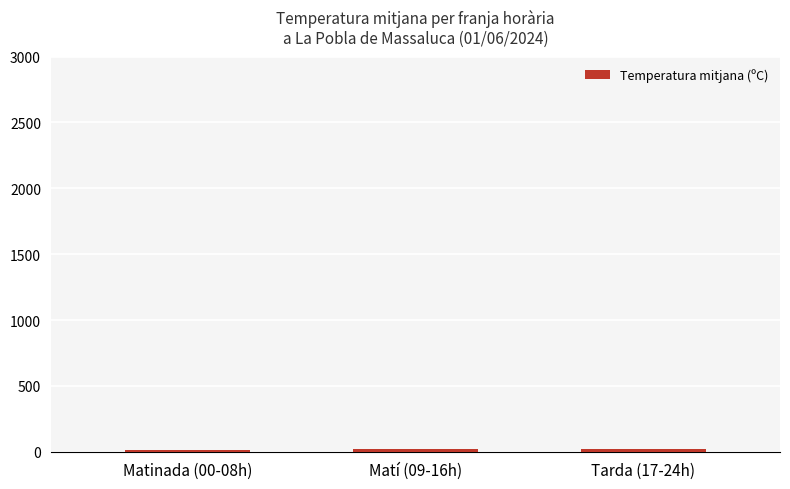

What is the label of the 3rd bar from the right?

Matinada (00-08h)